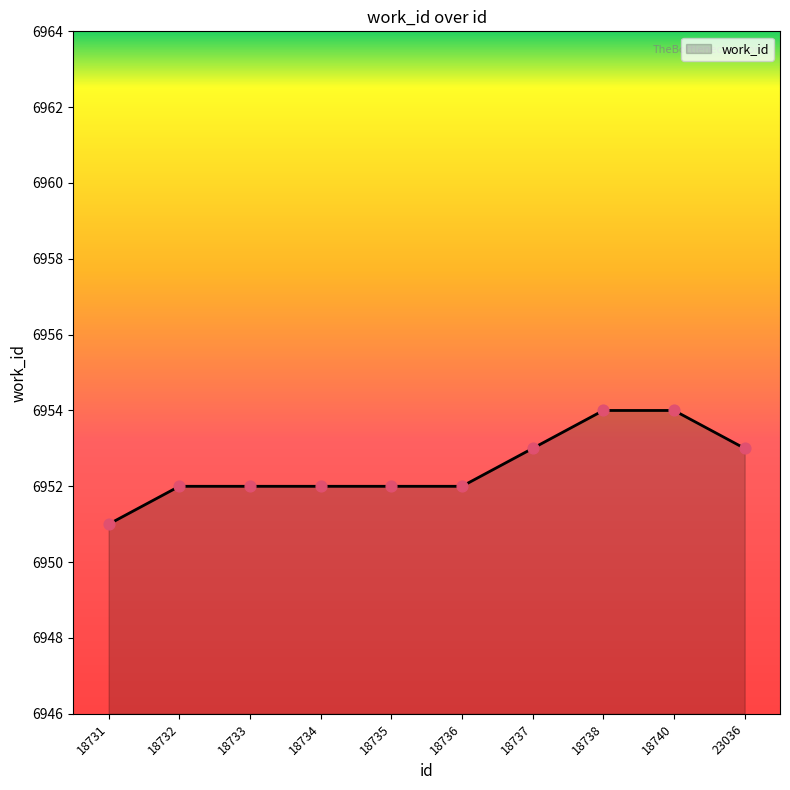

What is the change in value from 18737 to 18740?

+1